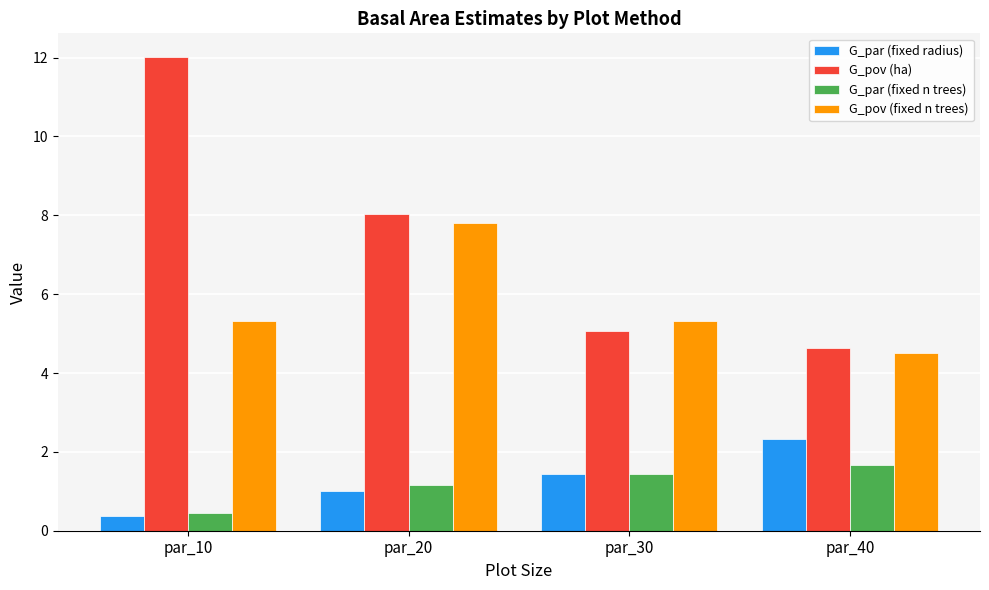

Reading left to right, extract all data points from this chart.

G_par (fixed radius): 0.4	1.0	1.4	2.3
G_pov (ha): 12.0	8.0	5.1	4.6
G_par (fixed n trees): 0.4	1.1	1.4	1.7
G_pov (fixed n trees): 5.3	7.8	5.3	4.5